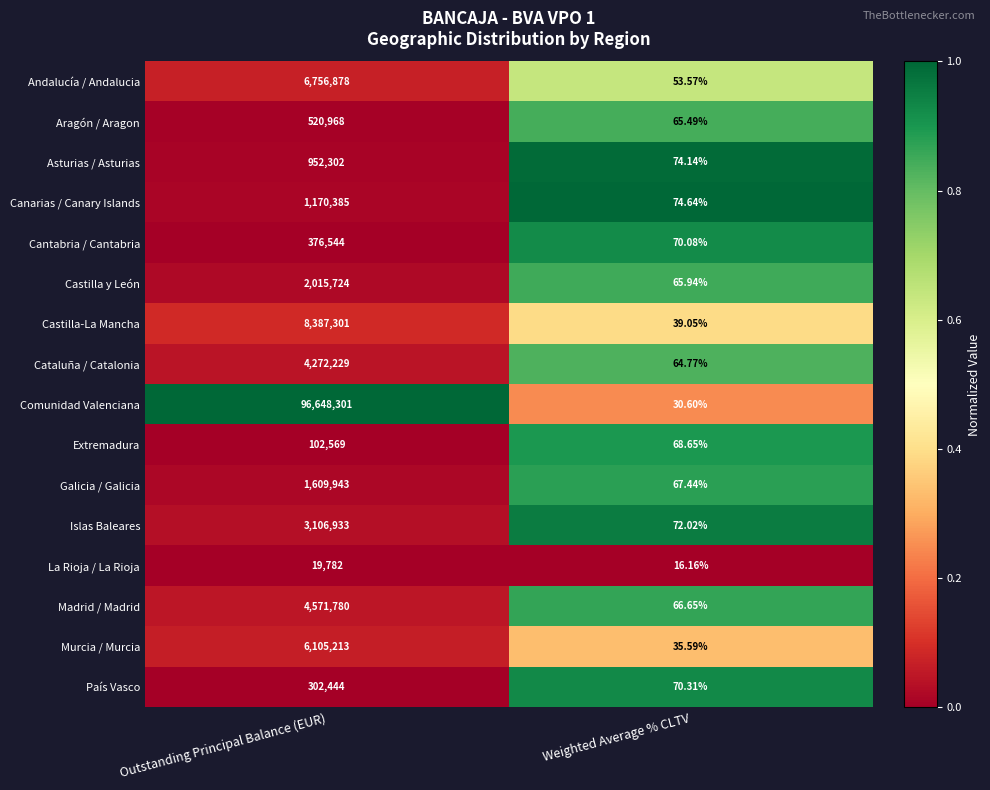

At which category is the sum across all series the highest?

Outstanding Principal Balance (EUR)